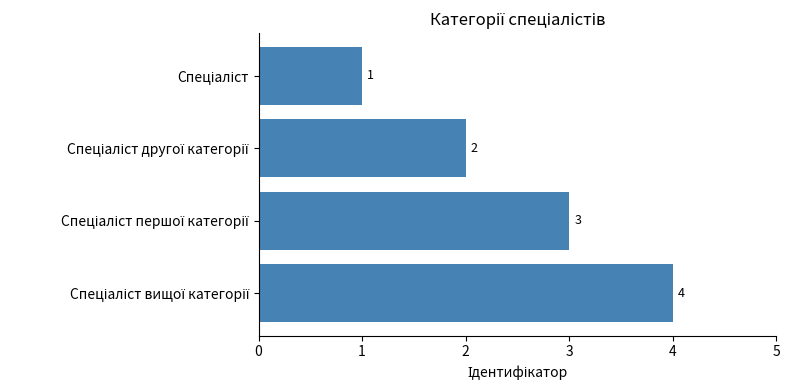

Count the values in the range 2 to 4.

3